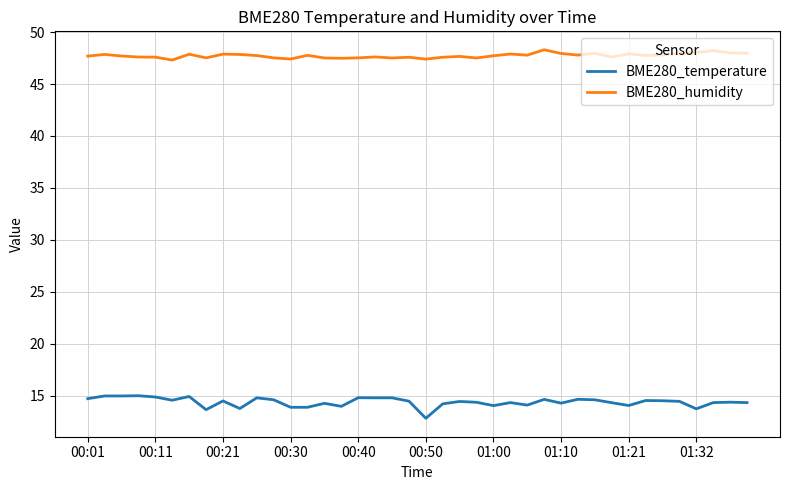

Is this an area chart (filled region under the line)?

No